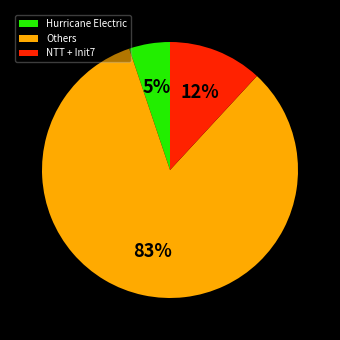

To the nearest percent, what percentage of the pie is Hurricane Electric?

5%